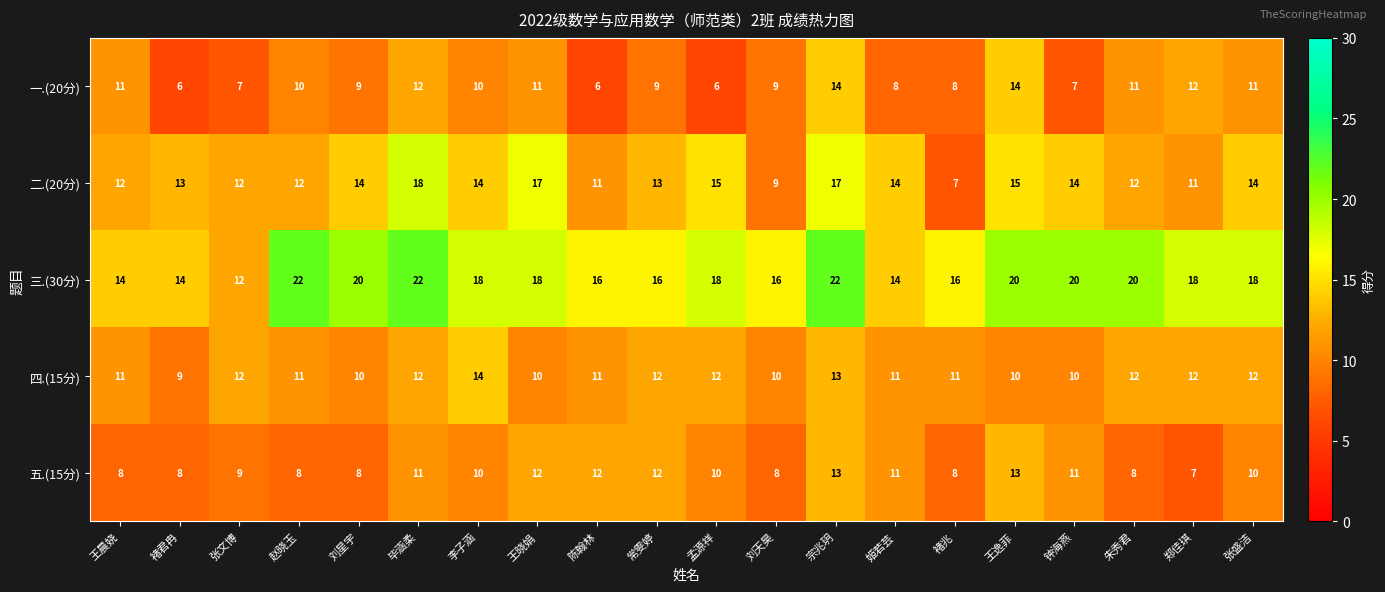

How many 四.(15分) values are between 10 and 12?

17